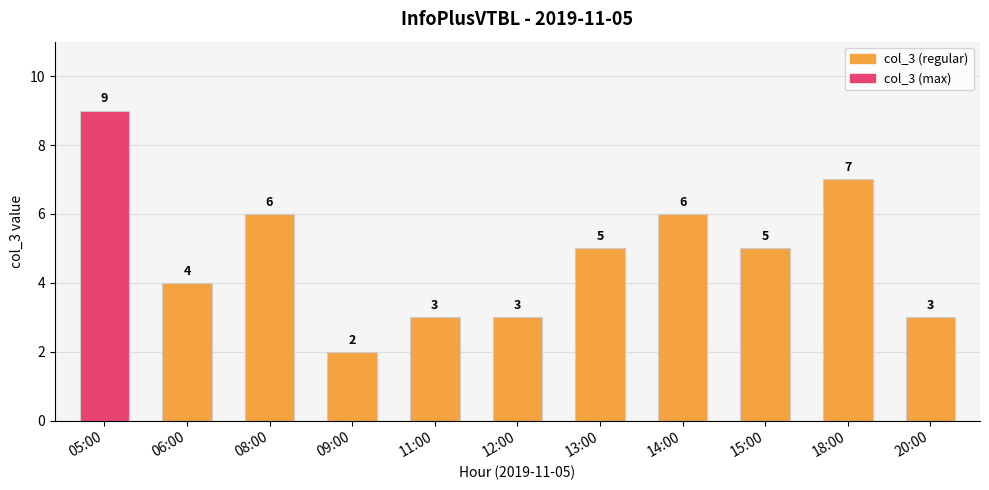

The value at 09:00 is 1. True or false?

False